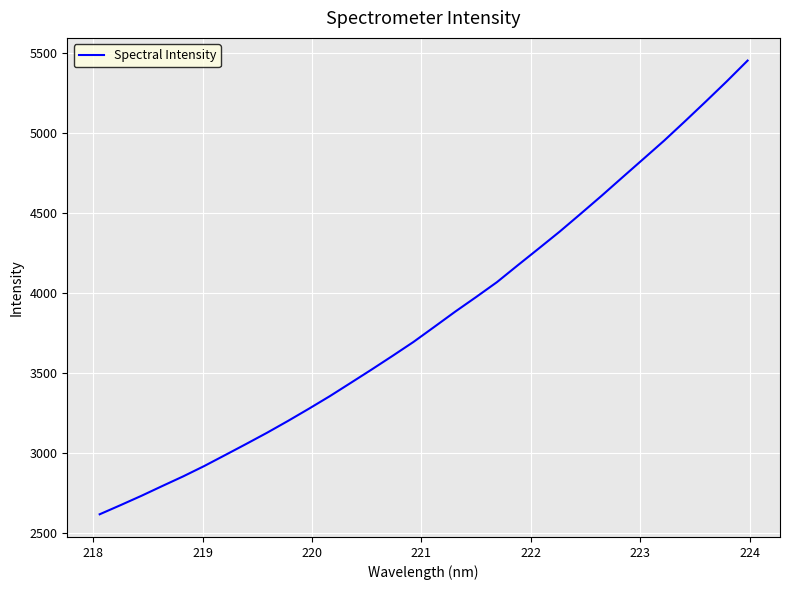

What is the minimum value shown in the chart?

2619.7